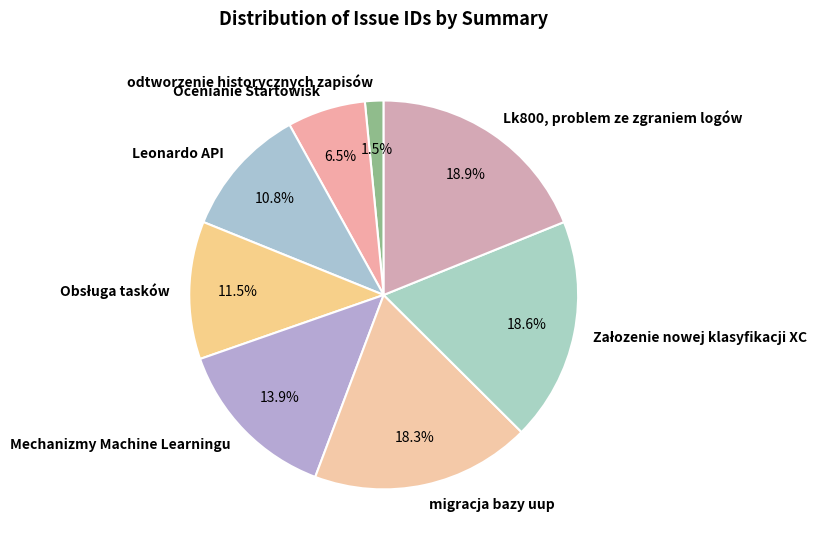

To the nearest percent, what percentage of the pie is Lk800, problem ze zgraniem logów?

19%